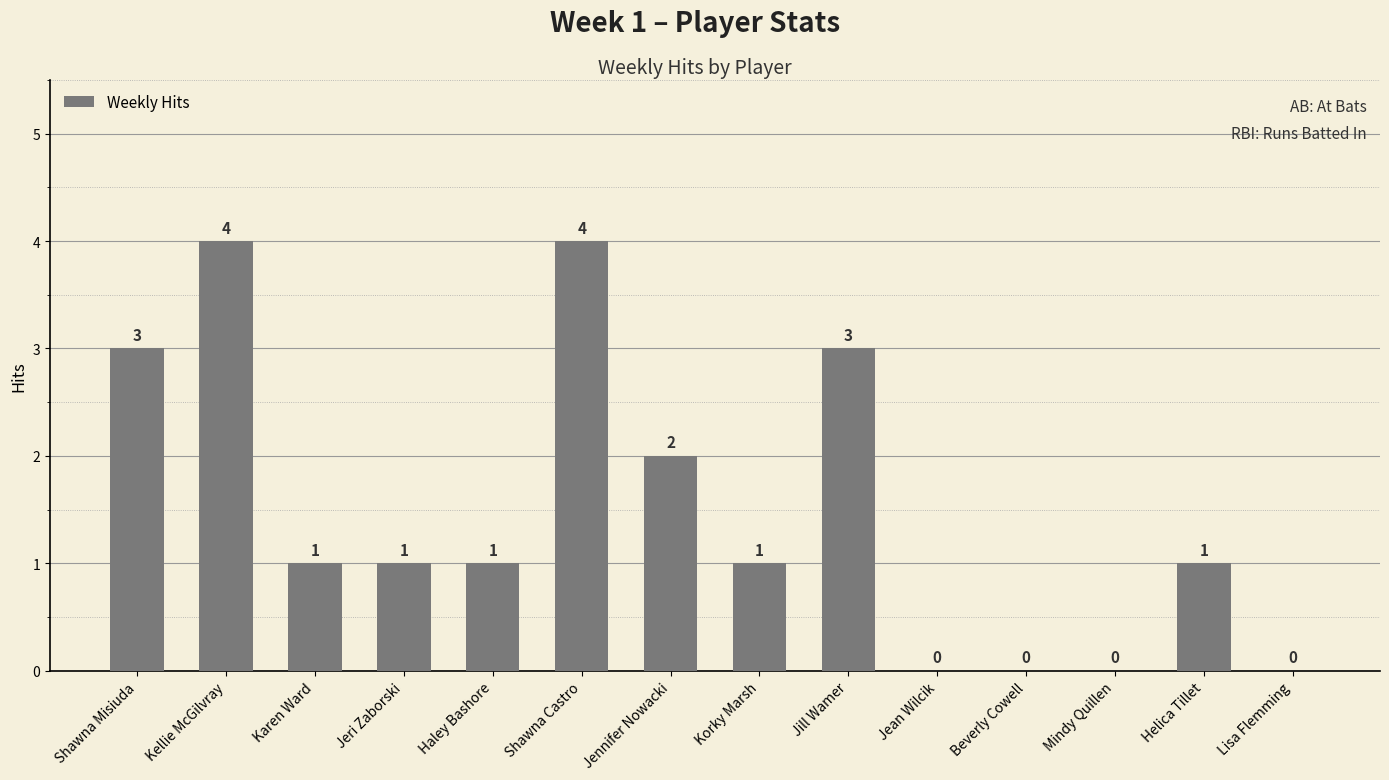

How many values are between 0 and 3?

12